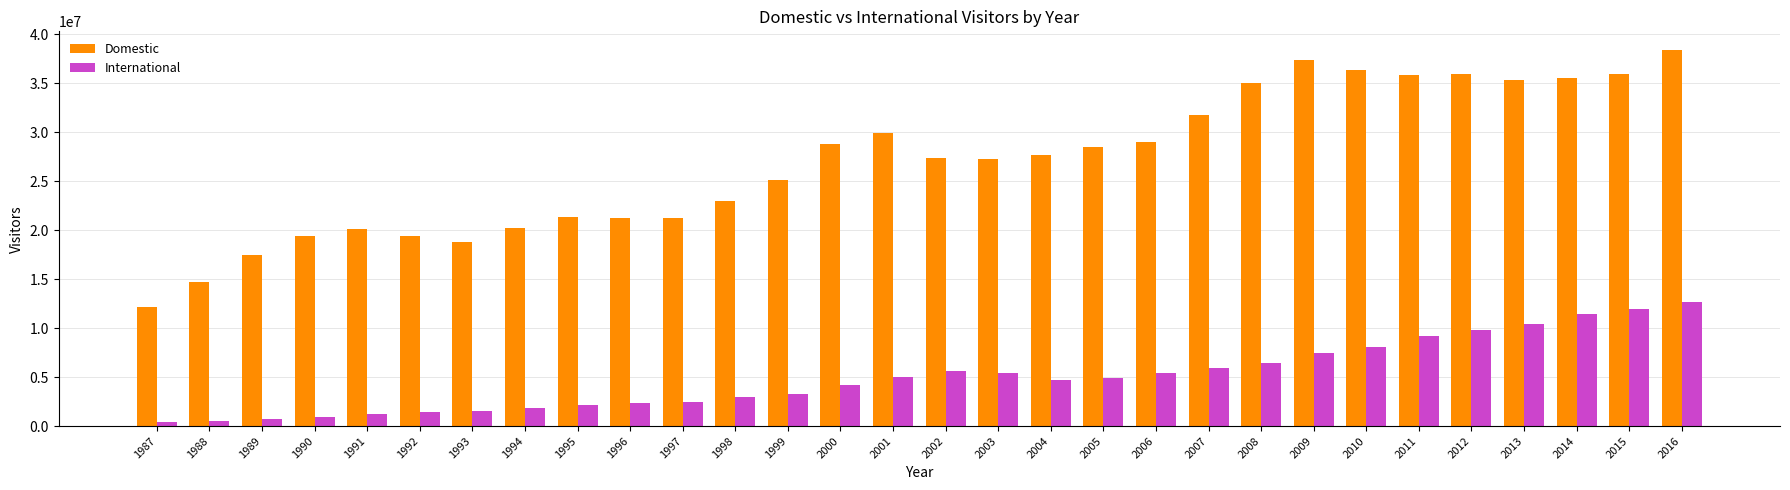

Which series has the widest spread of values?

Domestic